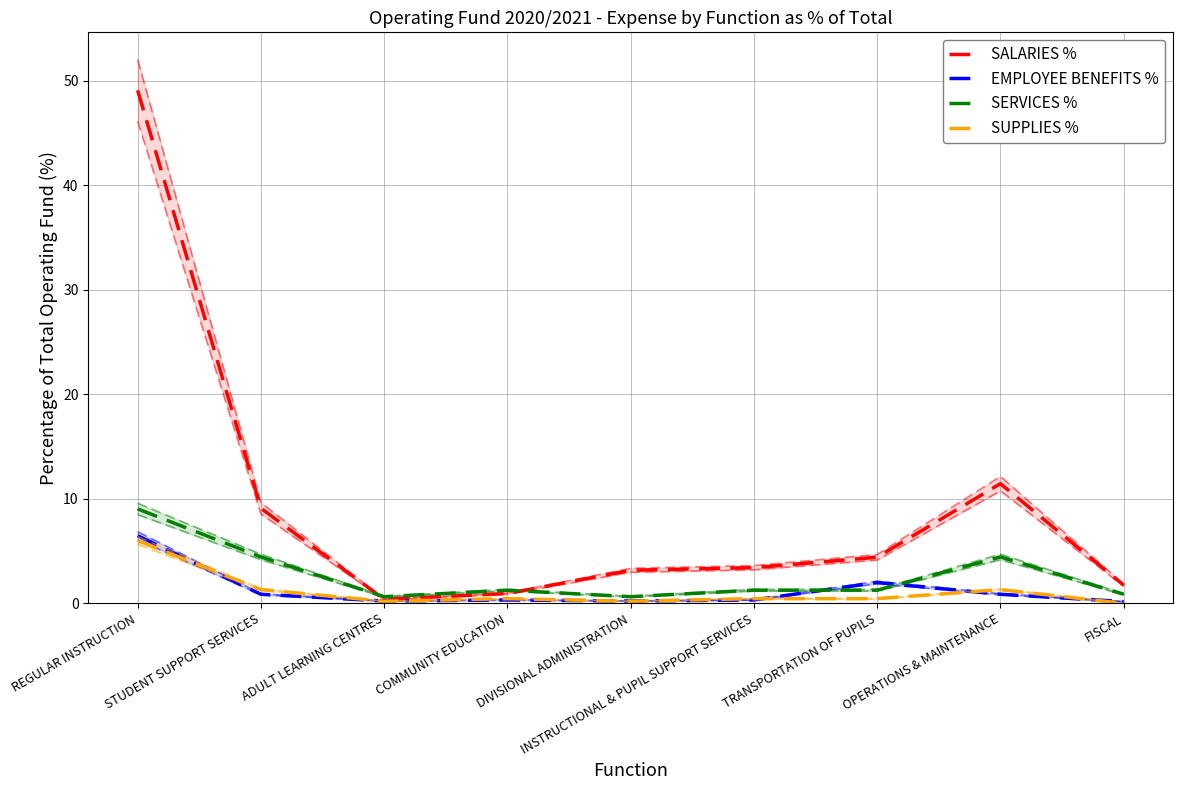

Which category has the highest value in the EMPLOYEE BENEFITS % series?

REGULAR INSTRUCTION